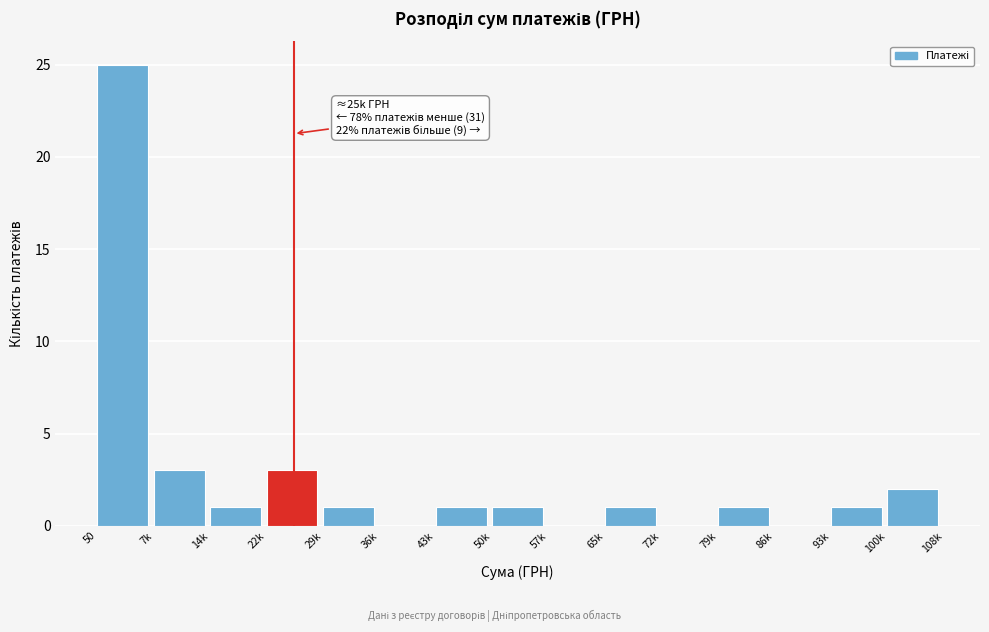

Reading right to left, extract all data points from this chart.

100k=2	93k=1	86k=0	79k=1	72k=0	65k=1	57k=0	50k=1	43k=1	36k=0	29k=1	22k=3	14k=1	7k=3	50=25